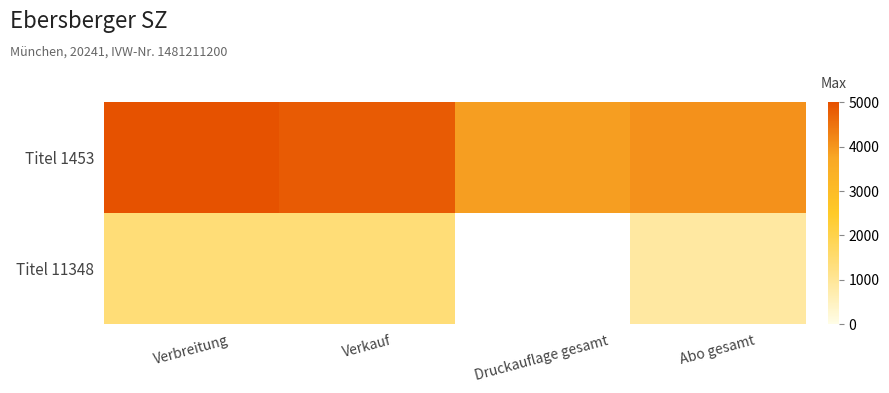

What is the difference between the Titel 1453 values at Verbreitung and Abo gesamt?

899.0